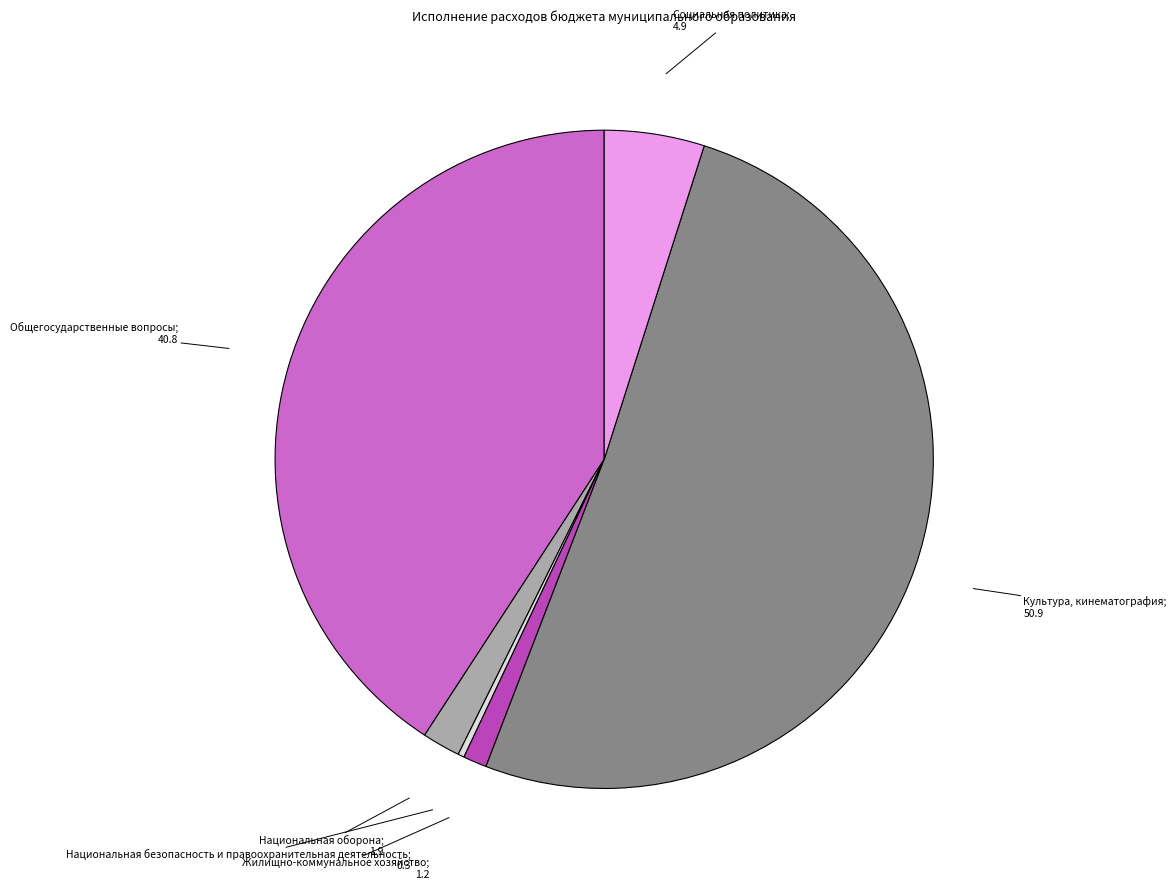

Does any single category account for the majority?

Yes